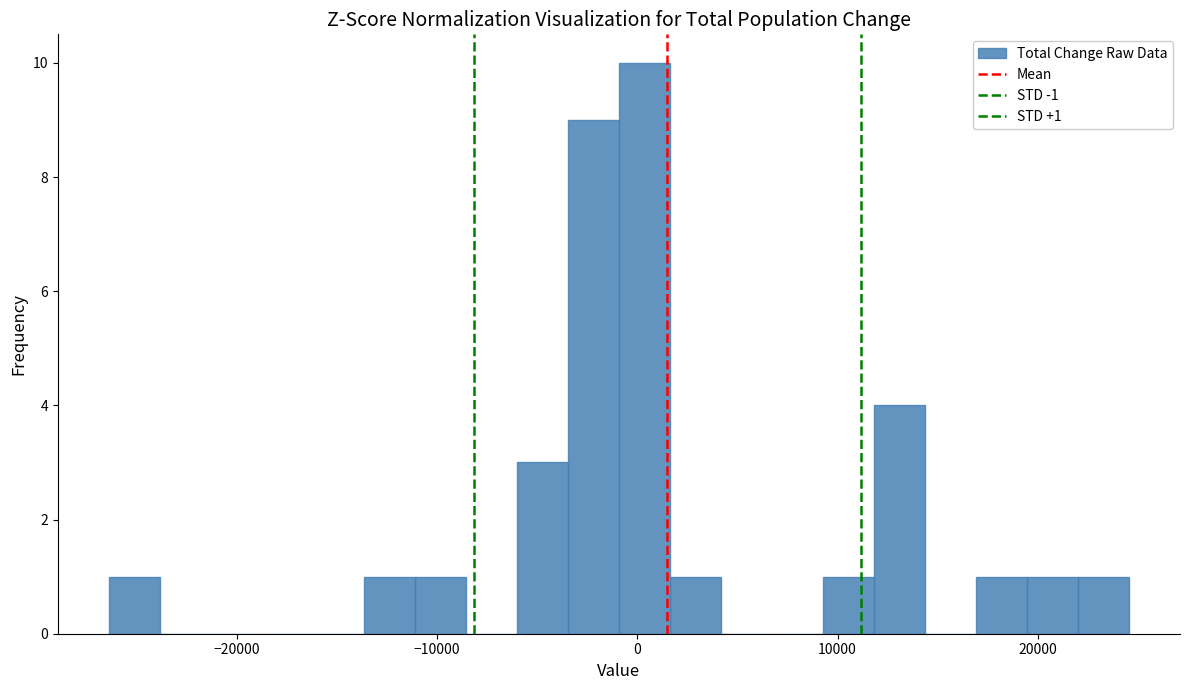

Around what value on the x-axis is the tallest bar? Give the approximate position of its centre, as read against the axis.

0